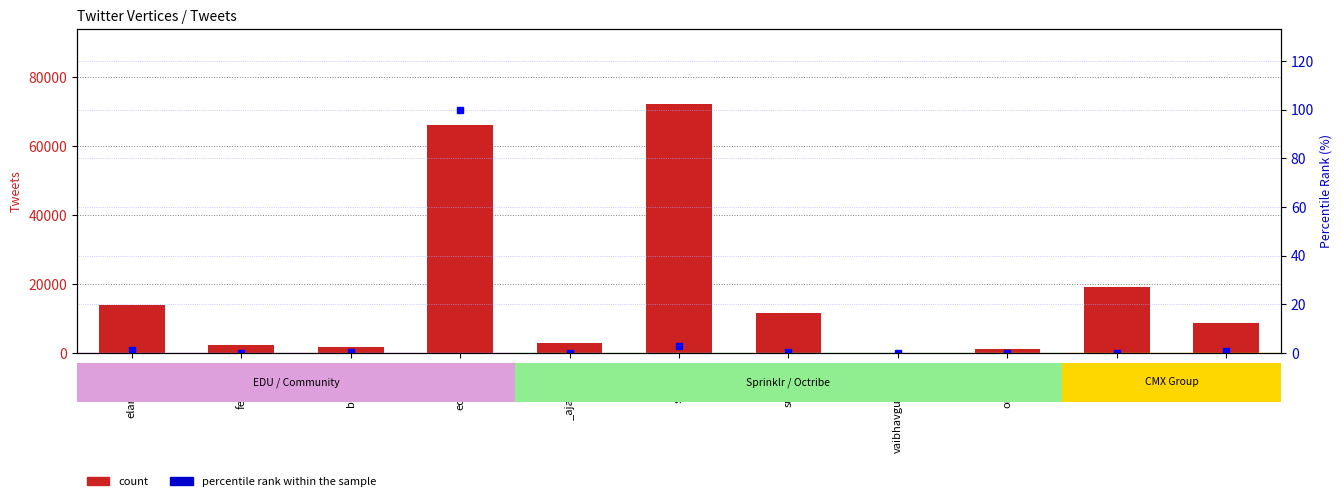

At which category is the sum across all series the highest?

sprinklr